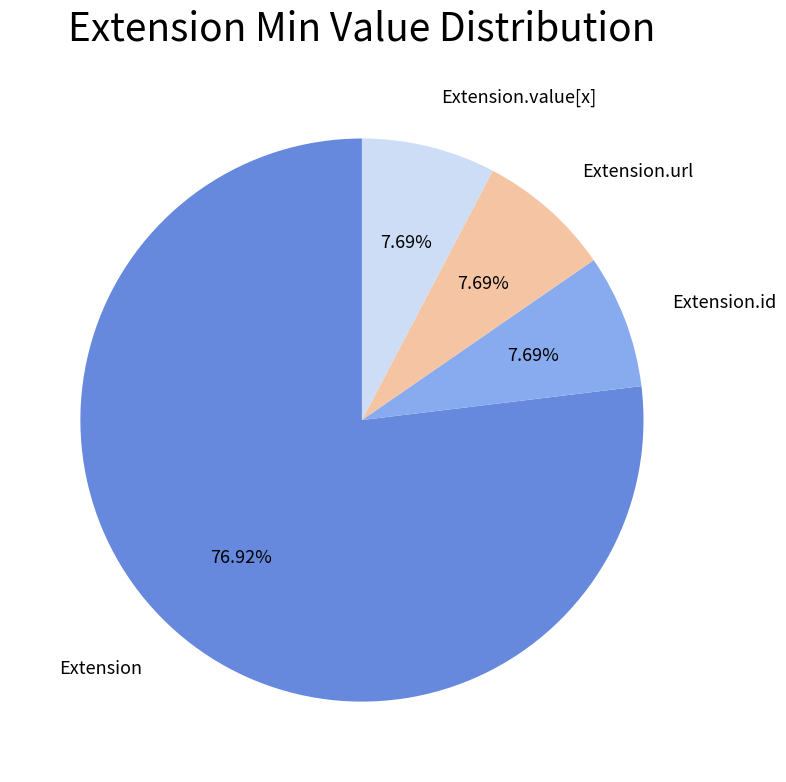

Does any single category account for the majority?

Yes